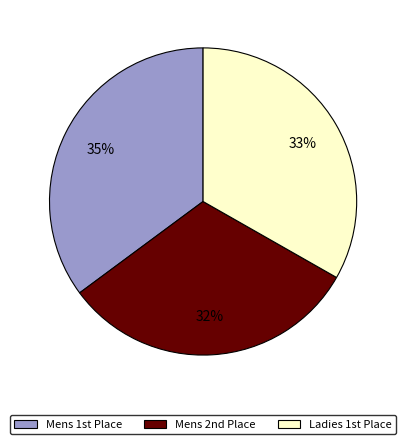

How many segments does this pie chart have?

3